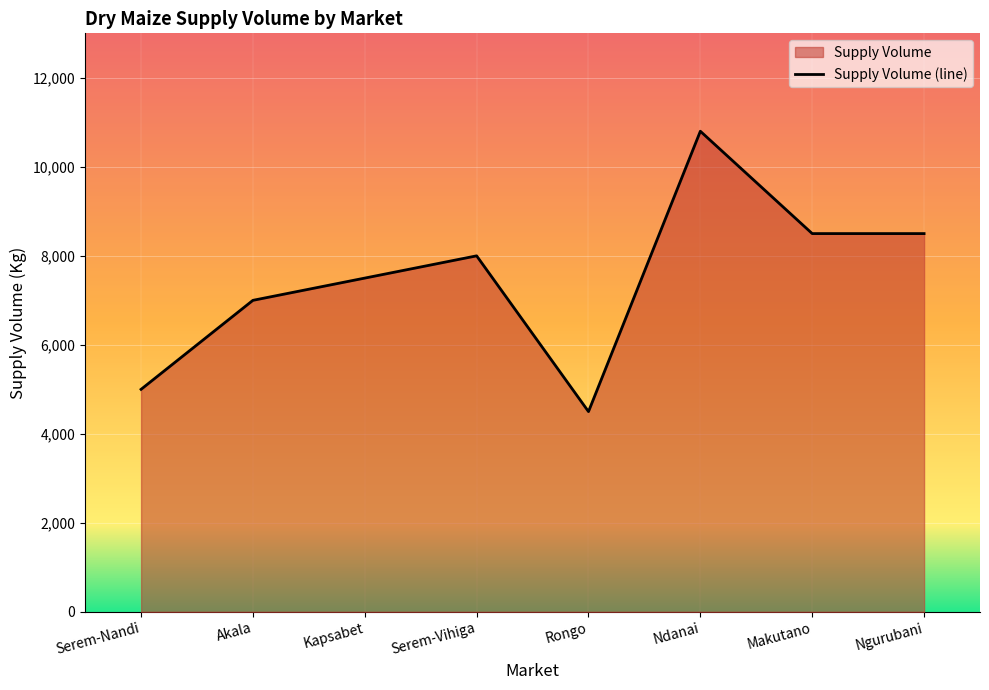

What is the label of the 8th point from the left?

Ngurubani